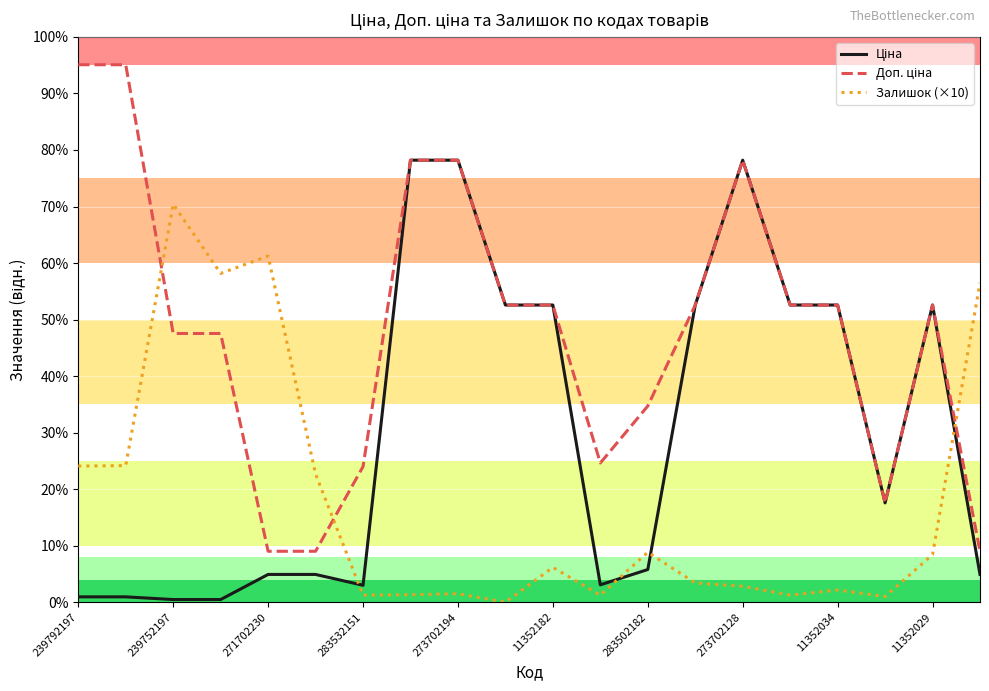

What is the sum of all Доп. ціна values?

115587.4